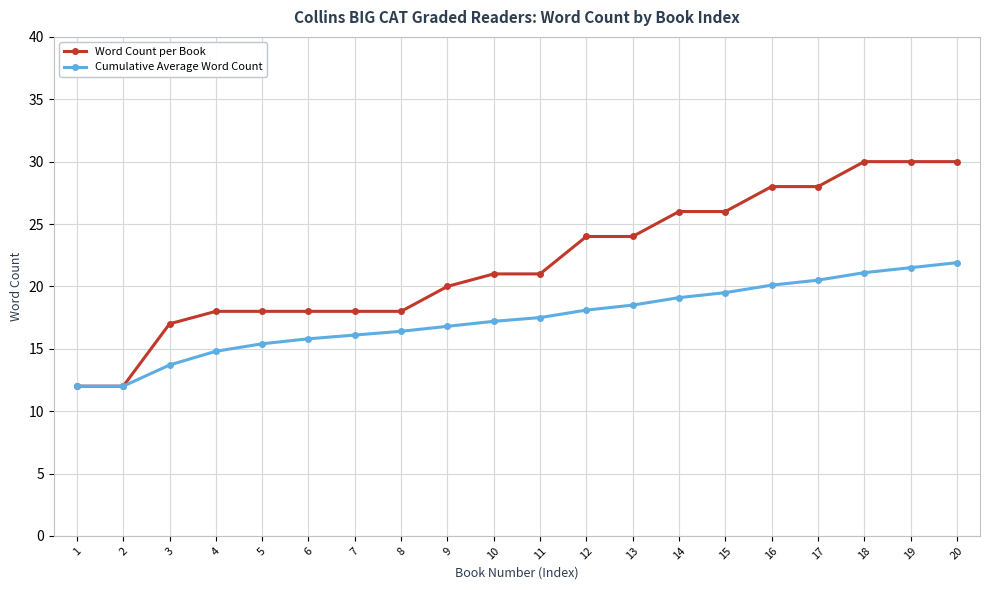

Is it true that Cumulative Average Word Count equals 12.0 at 1?

True